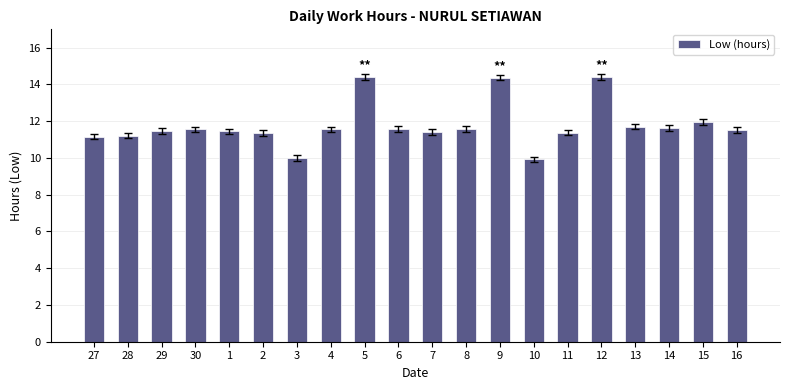

The value at 28 is 11.2. True or false?

True